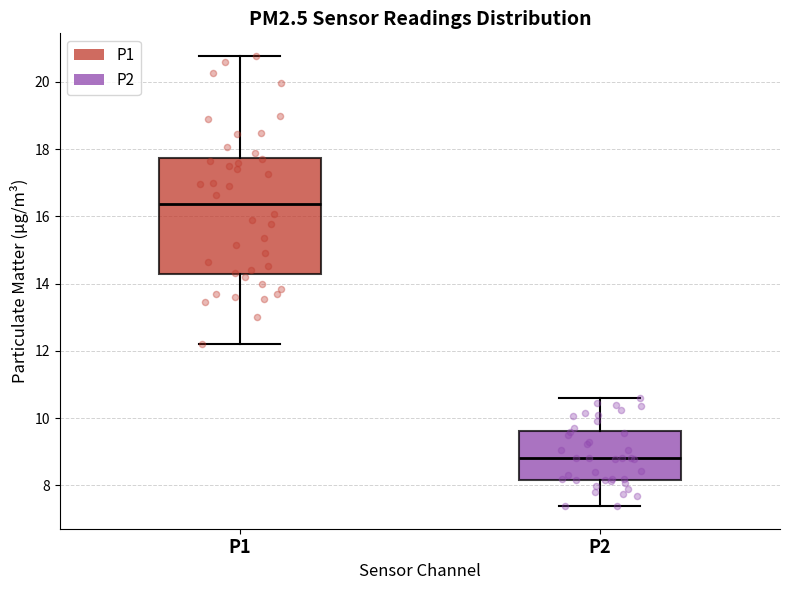

Where does the median line of the box for P2 sit on the y-axis? The values are not printed on the chart, so give them approximately, as read against the axis.

8.8